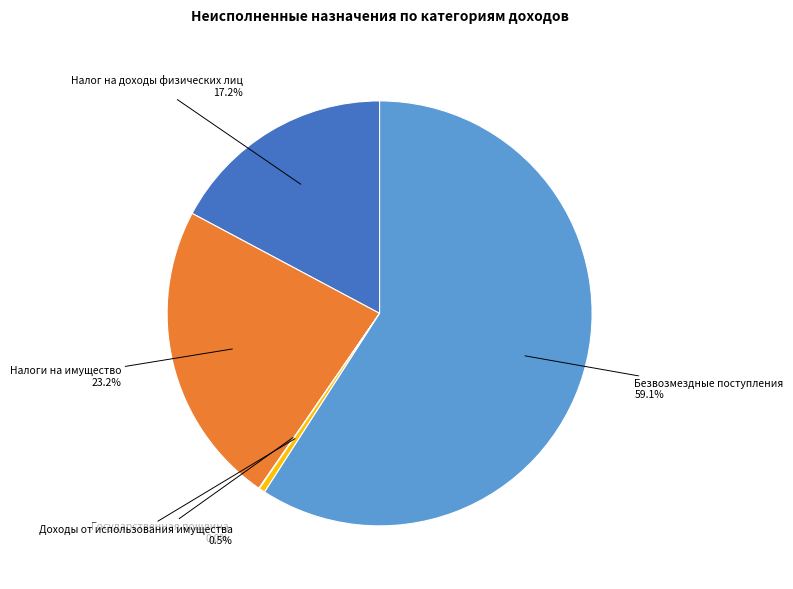

Is there a majority slice in this chart?

Yes